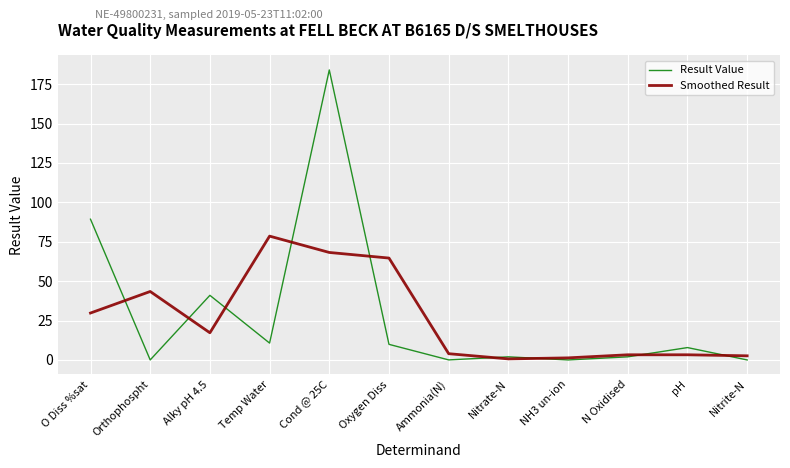

Rank the series by their maximum value, from highest to lowest.

Result Value, Smoothed Result